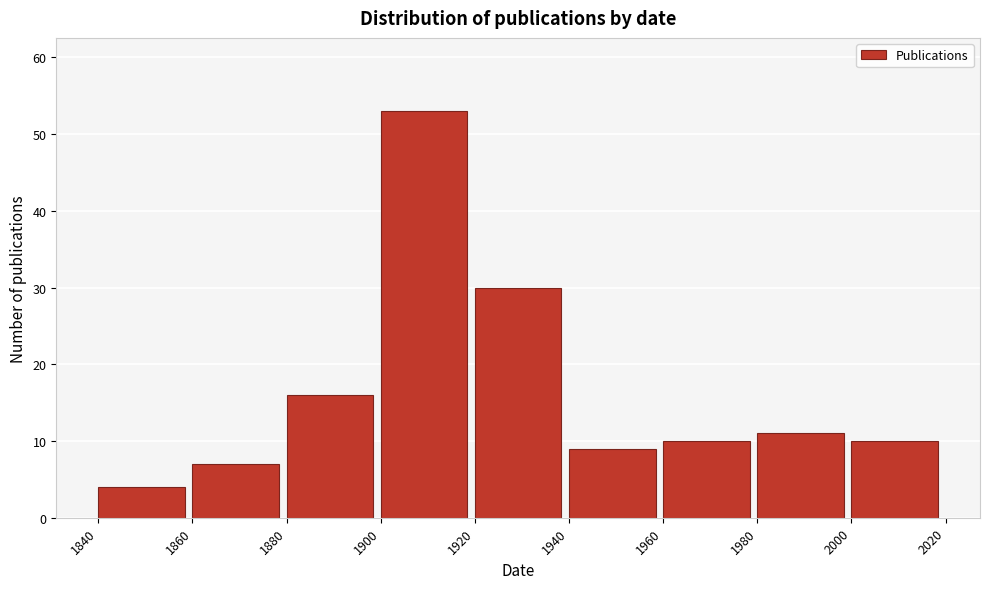

Reading left to right, transcribe this chart: for each bar, give the range it covers on the x-axis and its height. The values are not printed on the chart, so give them approximately, as read against the axis.

1840 to 1860: 4
1860 to 1880: 7
1880 to 1900: 16
1900 to 1920: 53
1920 to 1940: 30
1940 to 1960: 9
1960 to 1980: 10
1980 to 2000: 11
2000 to 2020: 10